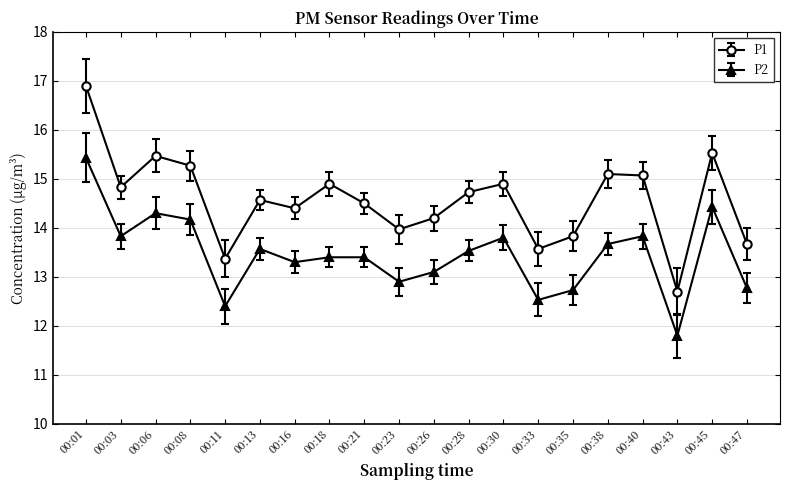

Reading left to right, transcribe all the data shown in this chart.

P1: 00:01=16.9	00:03=14.8	00:06=15.5	00:08=15.3	00:11=13.4	00:13=14.6	00:16=14.4	00:18=14.9	00:21=14.5	00:23=14.0	00:26=14.2	00:28=14.7	00:30=14.9	00:33=13.6	00:35=13.8	00:38=15.1	00:40=15.1	00:43=12.7	00:45=15.5	00:47=13.7
P2: 00:01=15.4	00:03=13.8	00:06=14.3	00:08=14.2	00:11=12.4	00:13=13.6	00:16=13.3	00:18=13.4	00:21=13.4	00:23=12.9	00:26=13.1	00:28=13.5	00:30=13.8	00:33=12.5	00:35=12.7	00:38=13.7	00:40=13.8	00:43=11.8	00:45=14.4	00:47=12.8